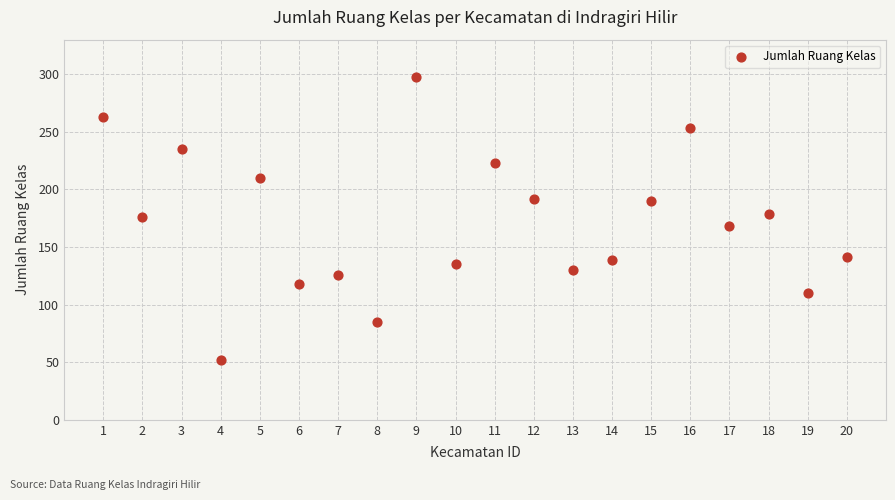

What is the range of Y values (max minus min)?

246